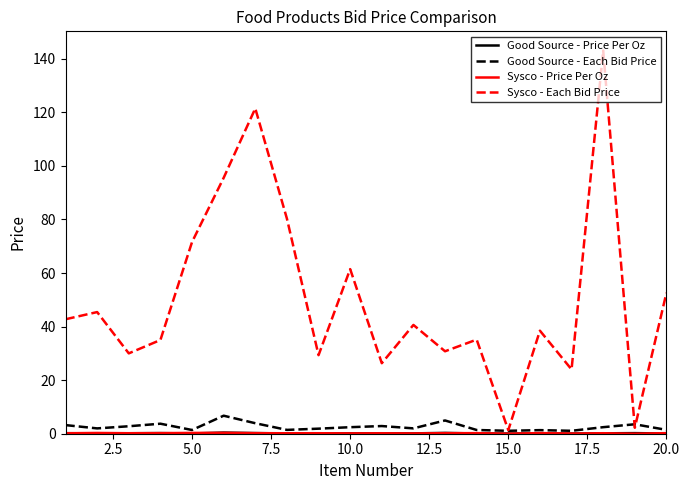

Which series has the largest range (max minus min)?

Sysco - Each Bid Price